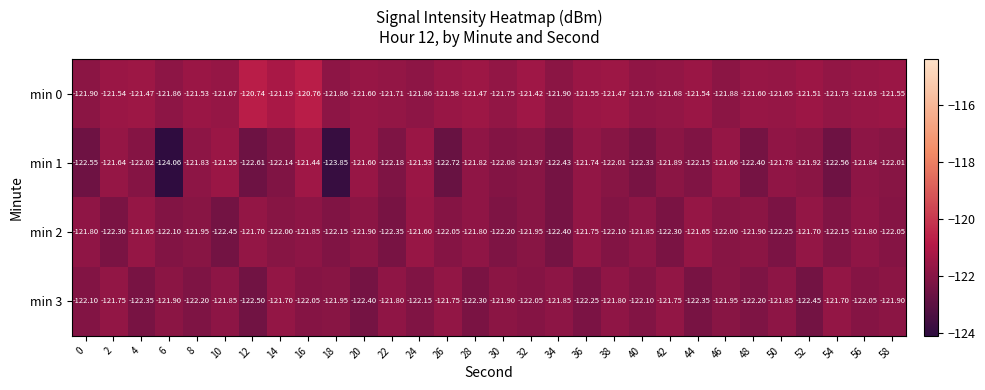

What is the minimum value shown in the chart?

-124.1